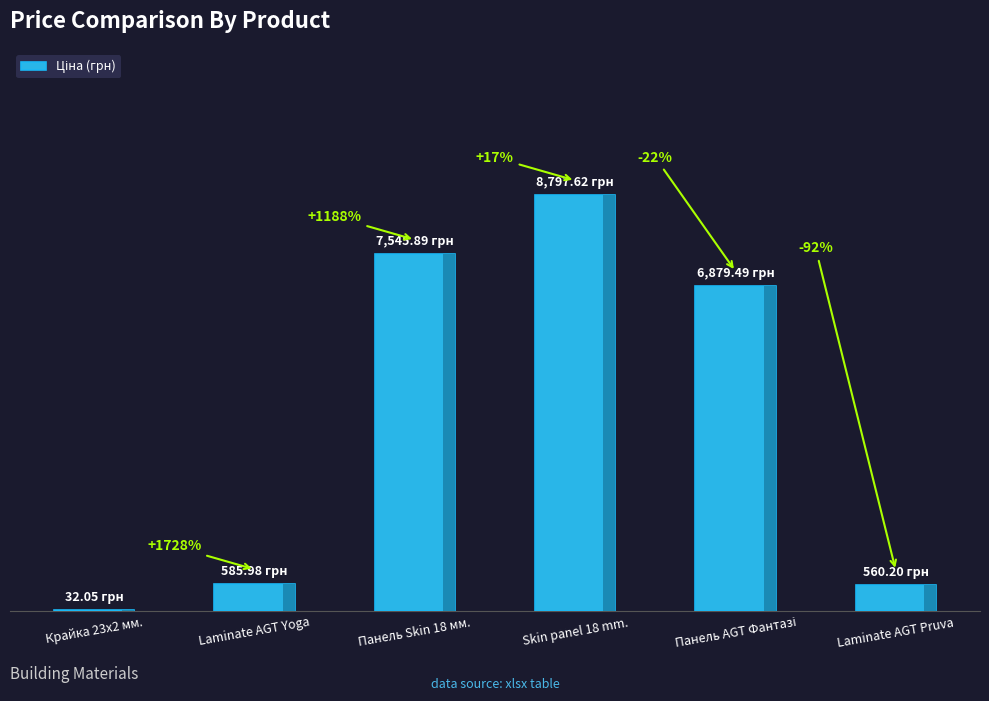

Reading left to right, list all the values displayed in this chart.

Крайка 23x2 мм.=32.0	Laminate AGT Yoga=586.0	Панель Skin 18 мм.=7545.9	Skin panel 18 mm.=8797.6	Панель AGT Фантазі=6879.5	Laminate AGT Pruva=560.2